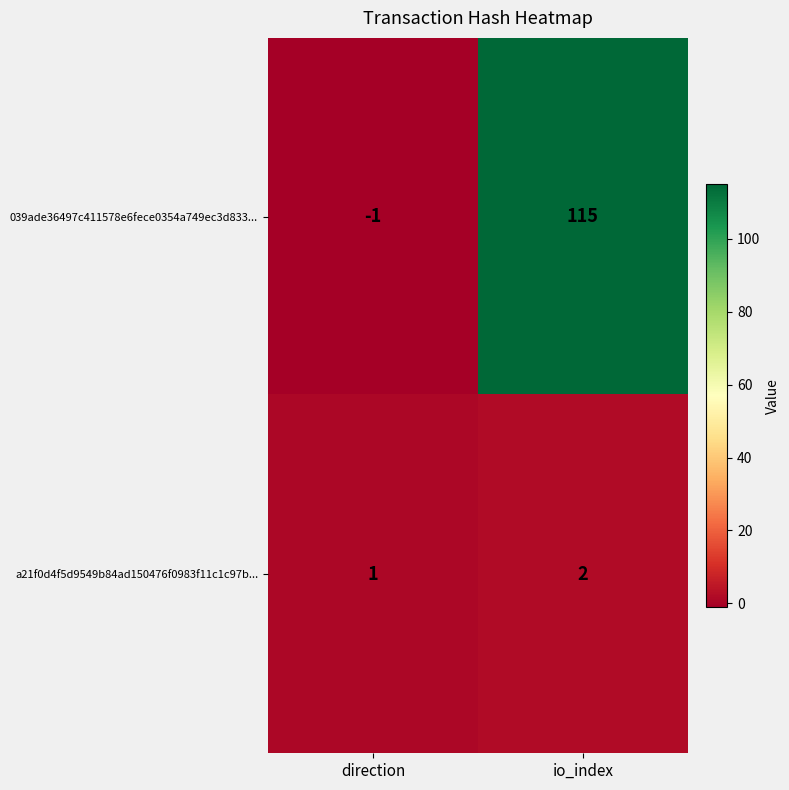

Rank the series by their maximum value, from lowest to highest.

a21f0d4f5d9549b84ad150476f0983f11c1c97b..., 039ade36497c411578e6fece0354a749ec3d833...